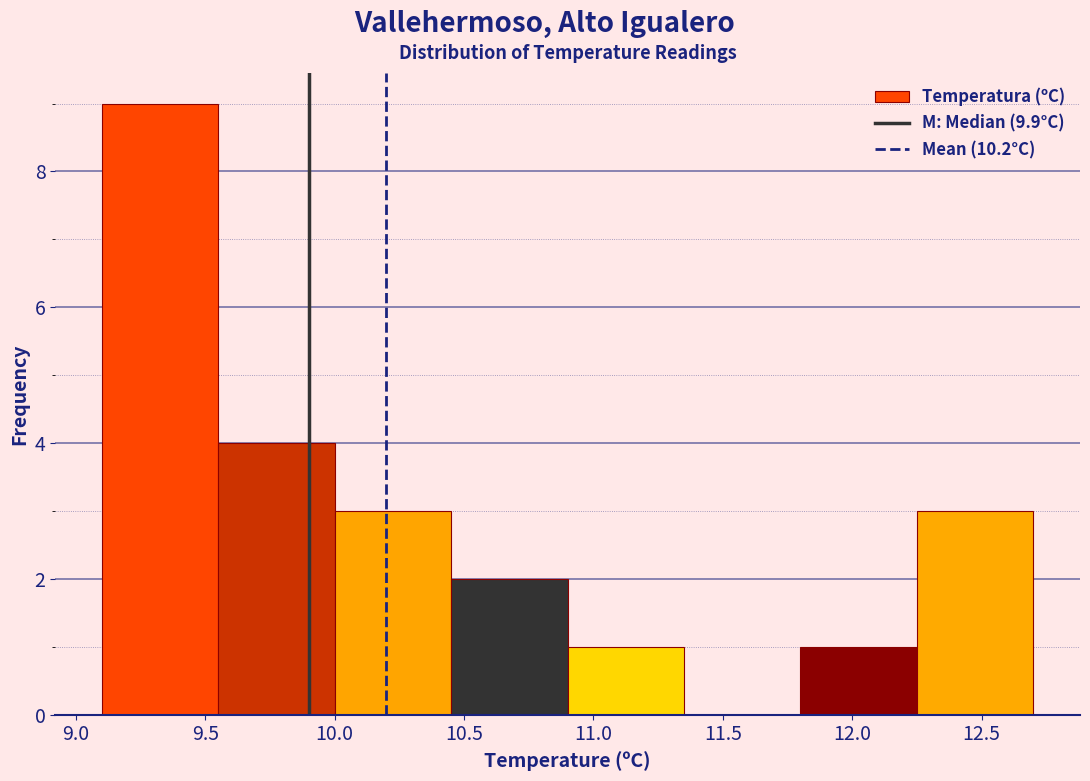

How tall is the bar that spans 9.55 to 10.00 on the x-axis? The values are not printed on the chart, so give them approximately, as read against the axis.

4